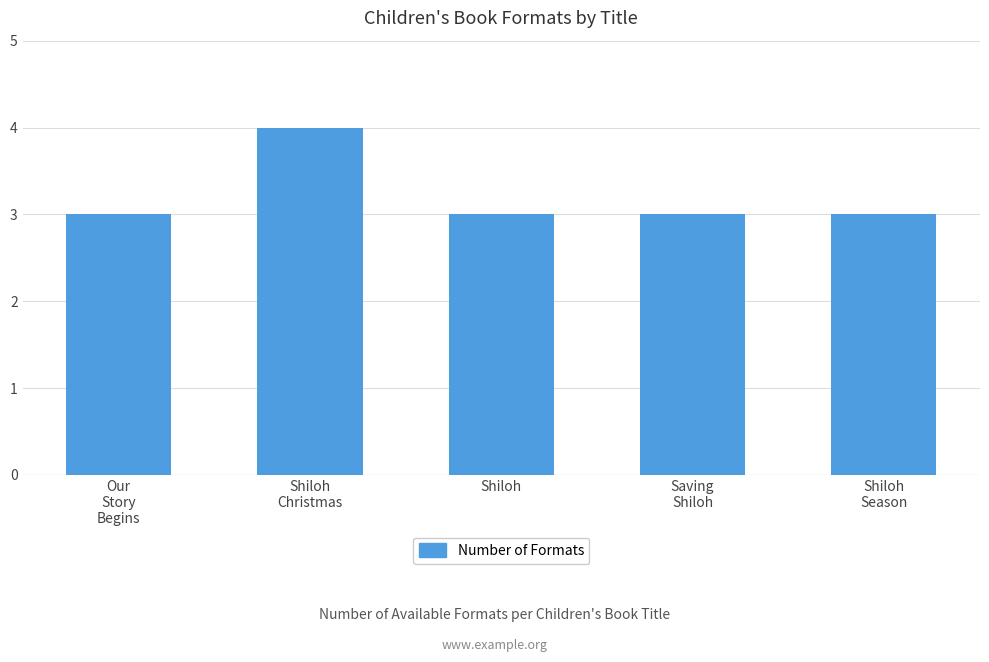

What is the minimum value shown in the chart?

3